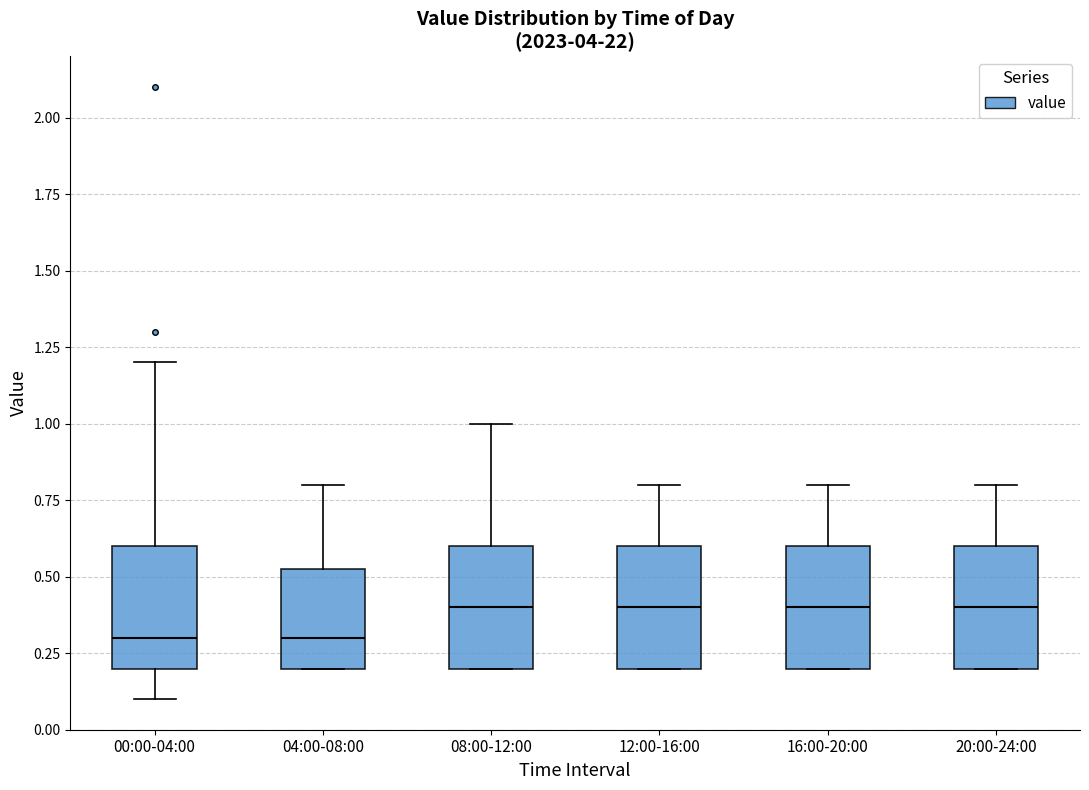

Reading left to right, transcribe this box plot: for each box, give where its median line is, the range the box spans, and where its two whiskers end, as read against the y-axis. The values are not printed on the chart, so give them approximately, as read against the axis.

00:00-04:00: median 0.30, box 0.20 to 0.60, whiskers 0.10 to 1.20
04:00-08:00: median 0.30, box 0.20 to 0.55, whiskers 0.20 to 0.80
08:00-12:00: median 0.40, box 0.20 to 0.60, whiskers 0.20 to 1.00
12:00-16:00: median 0.40, box 0.20 to 0.60, whiskers 0.20 to 0.80
16:00-20:00: median 0.40, box 0.20 to 0.60, whiskers 0.20 to 0.80
20:00-24:00: median 0.40, box 0.20 to 0.60, whiskers 0.20 to 0.80